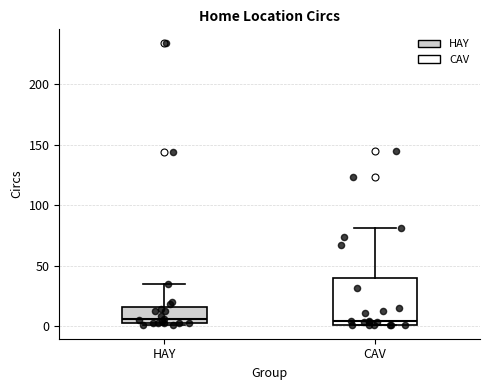

Which box is the tallest, from its lower edge to its upper edge?

CAV